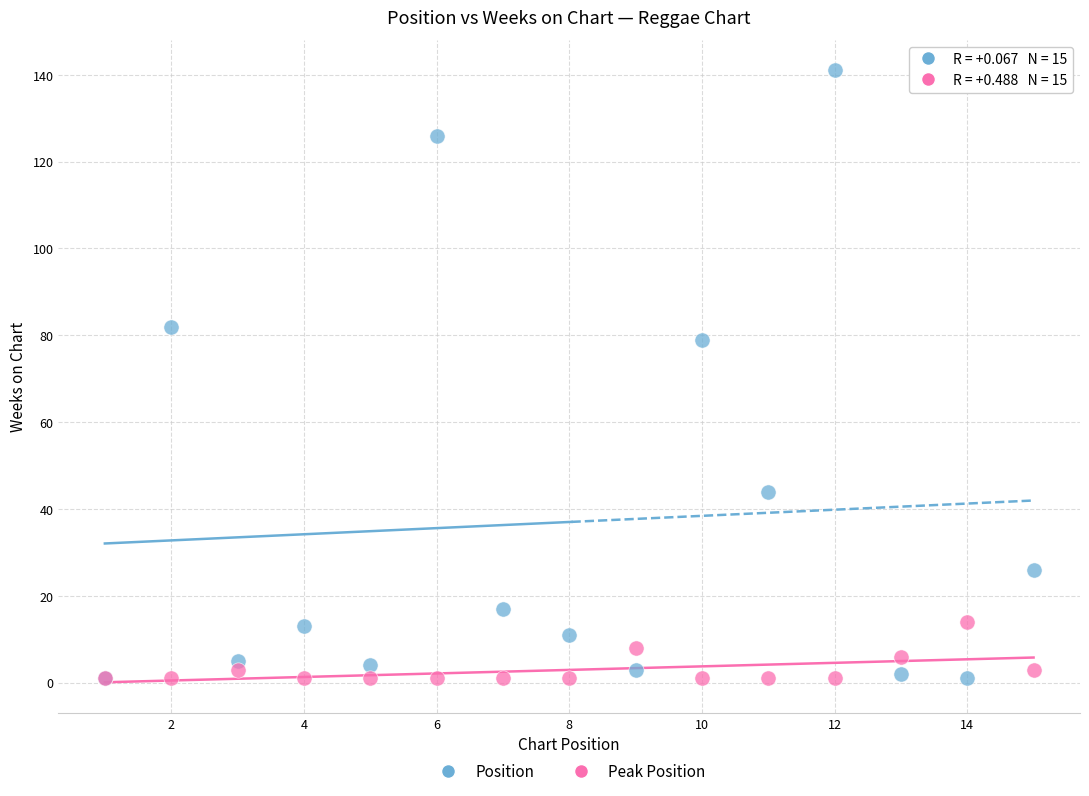

In the Position series, what Y value is closest to 71?

79